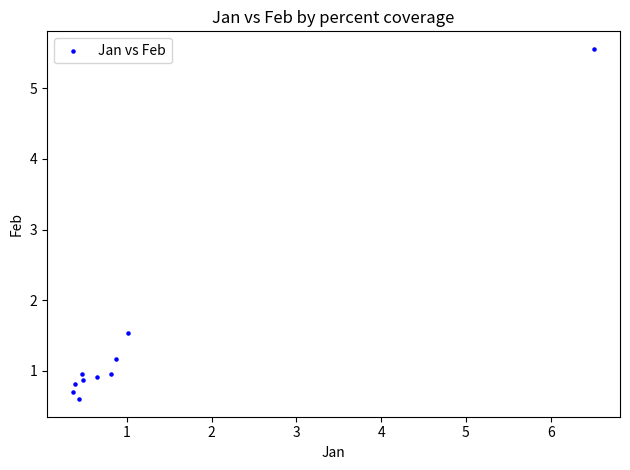

What is the average Y value?

1.4